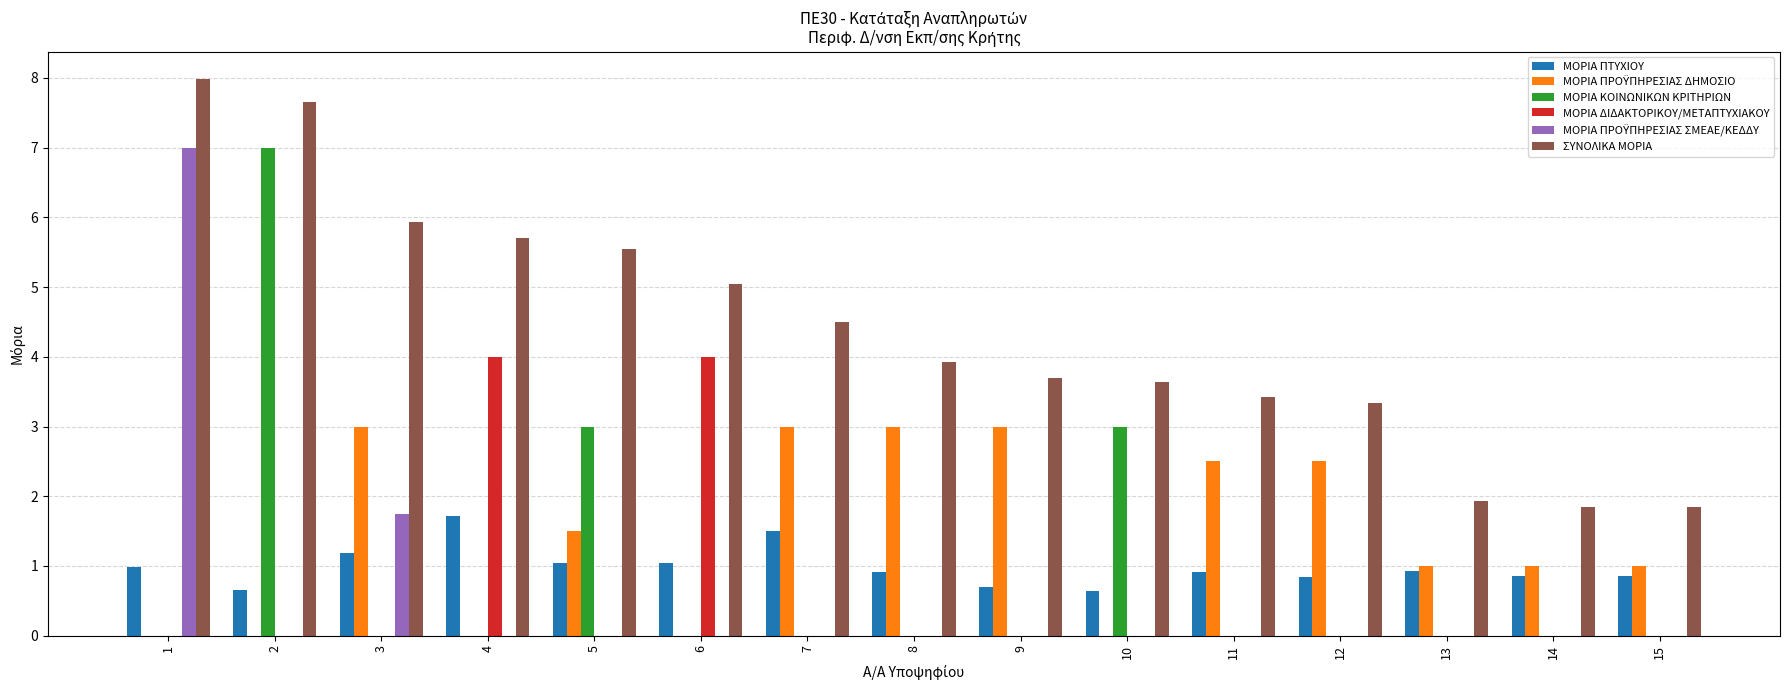

Which series has the largest total across all categories?

ΣΥΝΟΛΙΚΑ ΜΟΡΙΑ